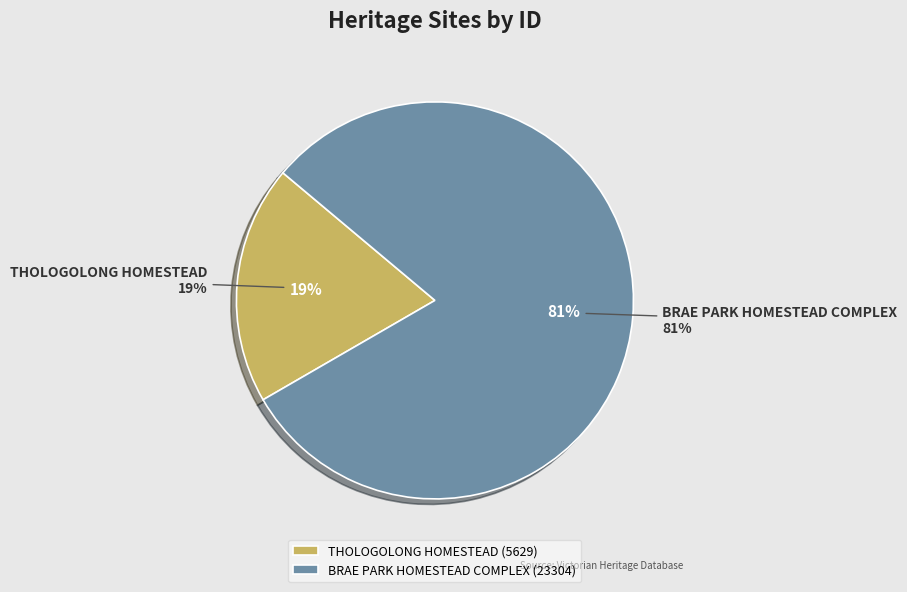

What percentage is NOT represented by BRAE PARK HOMESTEAD COMPLEX?

19.5%